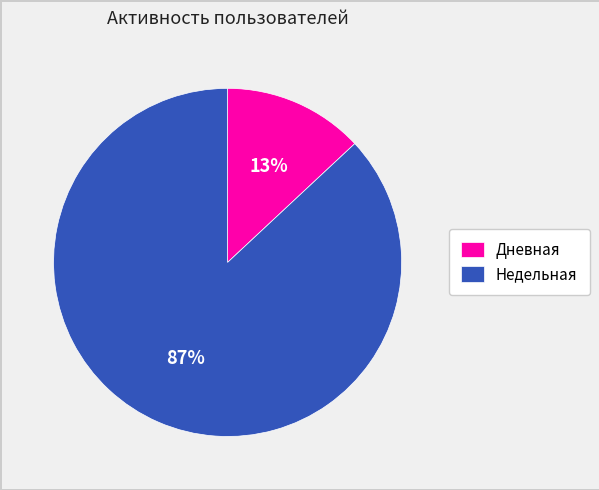

Approximately how many times larger is the value at Недельная compared to Дневная?

6.7